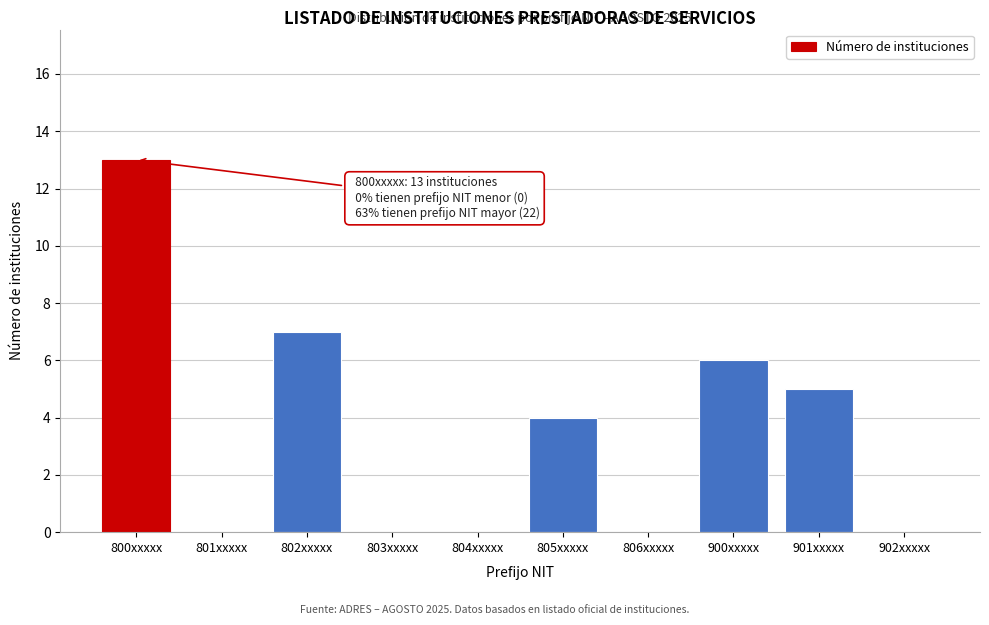

Reading left to right, extract all data points from this chart.

800xxxxx=13	801xxxxx=0	802xxxxx=7	803xxxxx=0	804xxxxx=0	805xxxxx=4	806xxxxx=0	900xxxxx=6	901xxxxx=5	902xxxxx=0